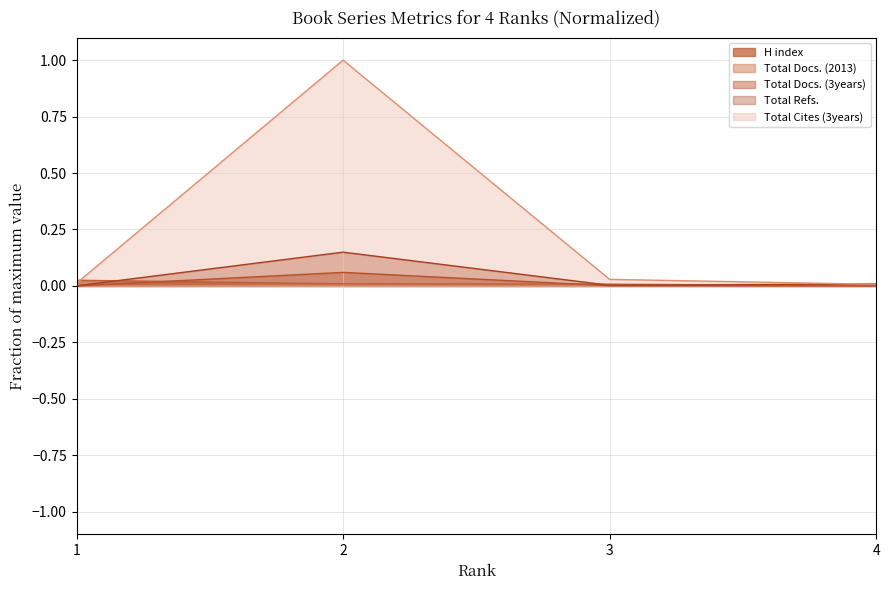

True or false: Total Docs. (3years) and Total Refs. cross at least once.

False